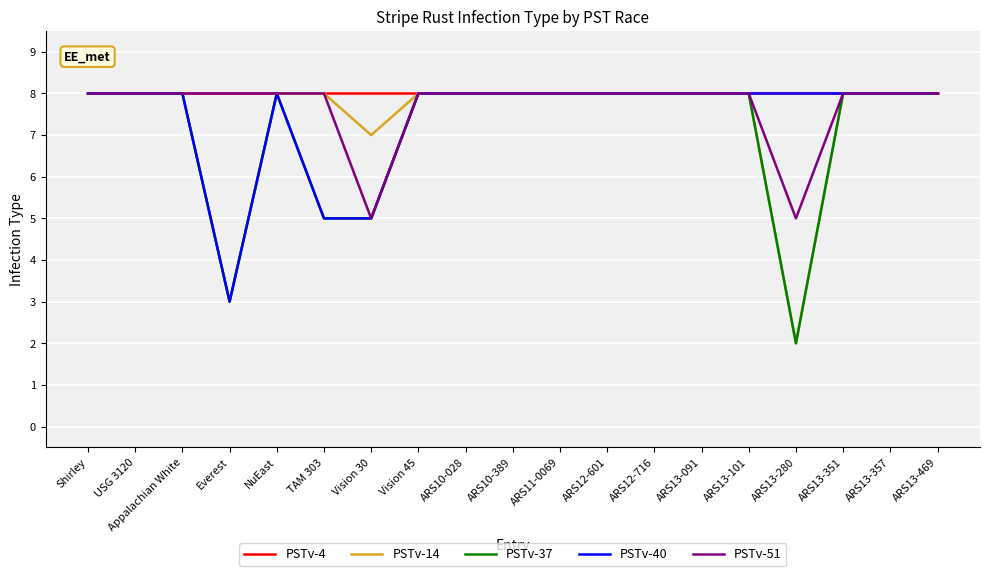

What position from the left is ARS11-0069?

11